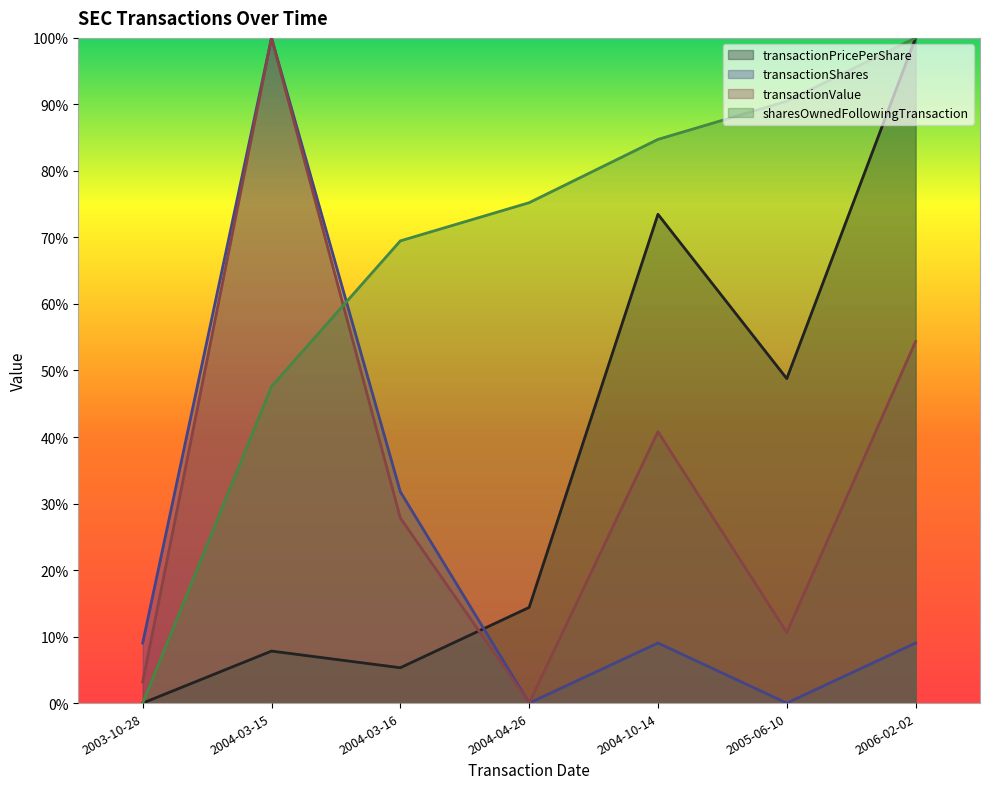

Count the number of data series in this chart.

4